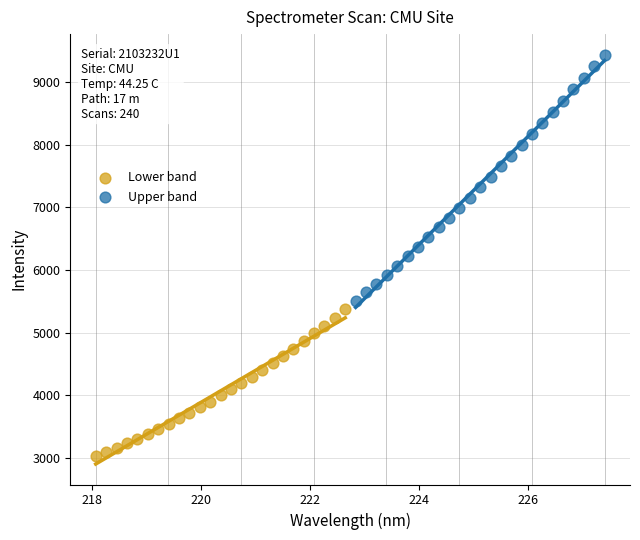

Which series reaches the maximum Y coordinate?

Upper band